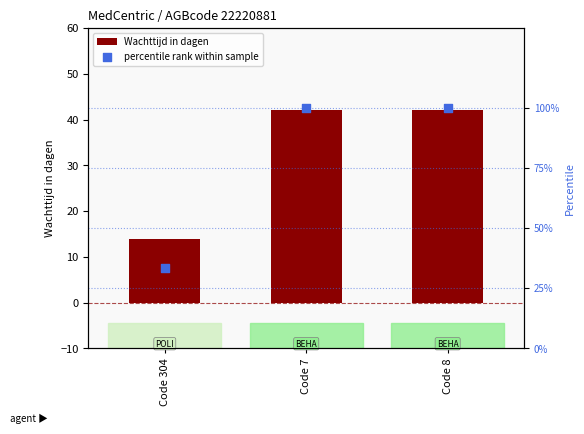

Which series has the largest total across all categories?

percentile rank within sample